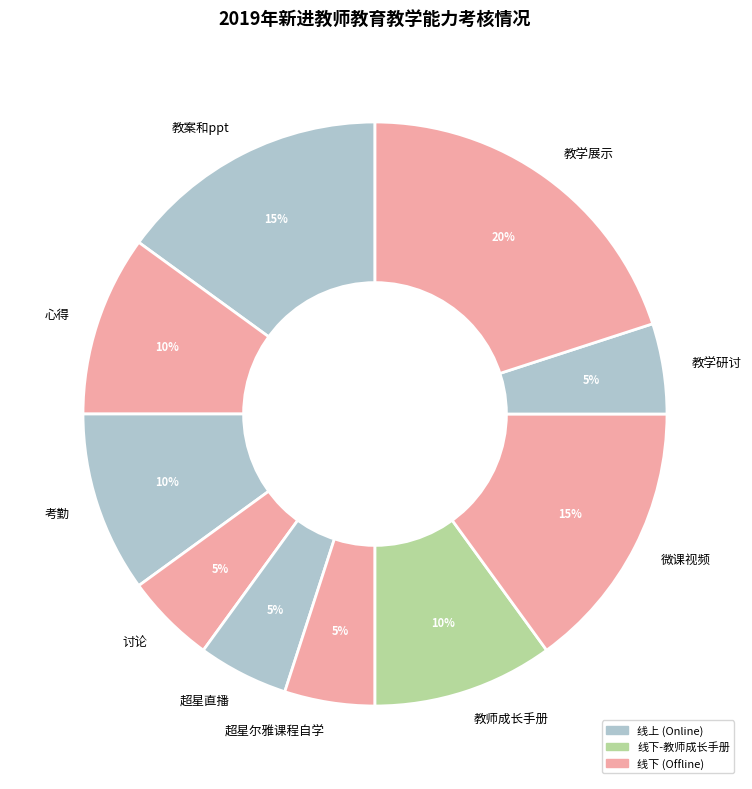

To the nearest percent, what is the average slice percentage?

10%